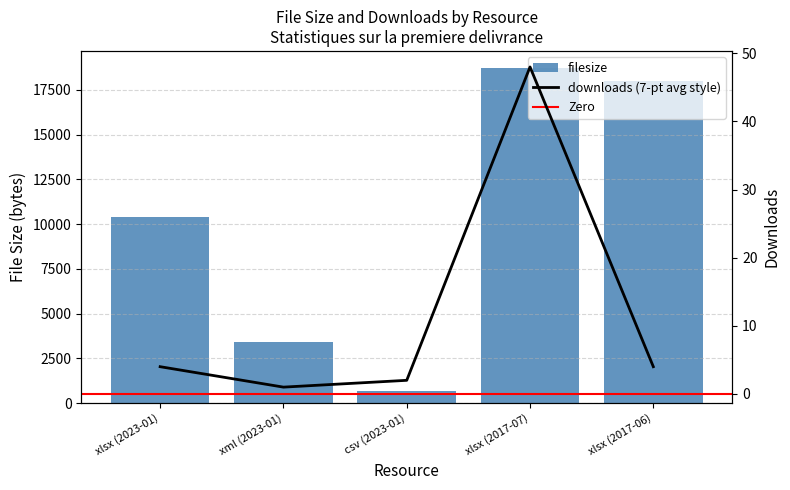

Is the value of filesize at xml (2023-01) greater than the value of downloads at csv (2023-01)?

Yes